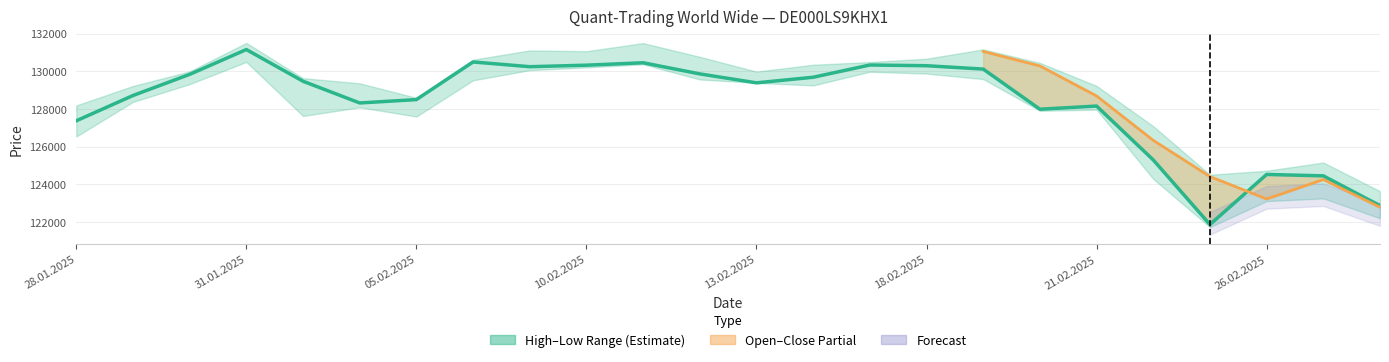

What is the difference between the maximum and second lowest values?

8293